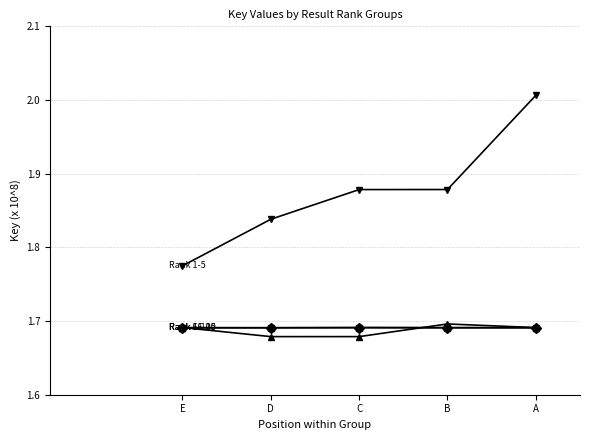

True or false: Rank 11-15 has a value of 2.6 at A.

False